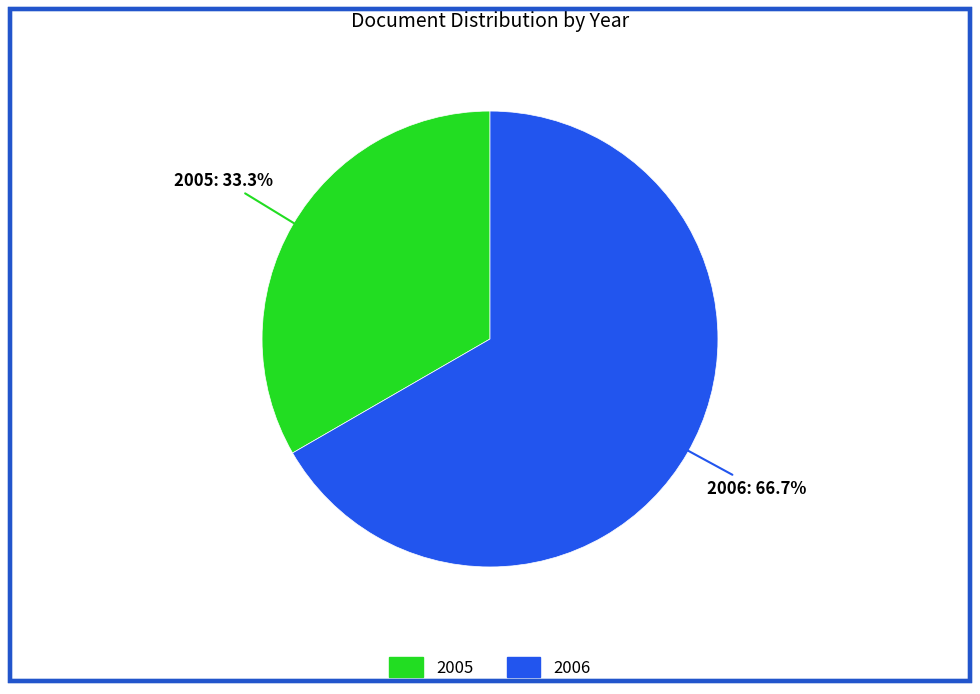

How many slices are in this pie chart?

2